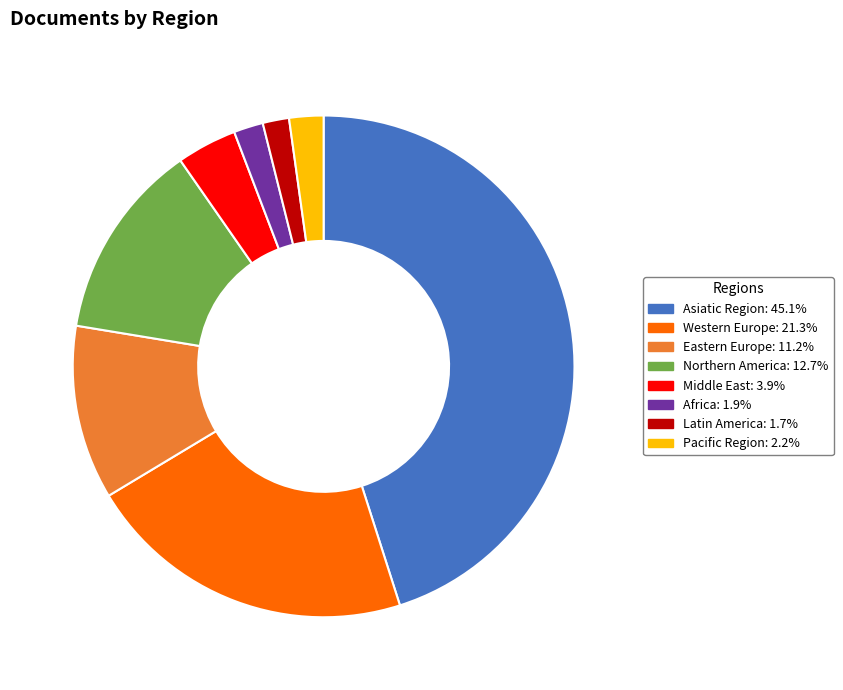

What is the largest slice in the pie chart?

Asiatic Region